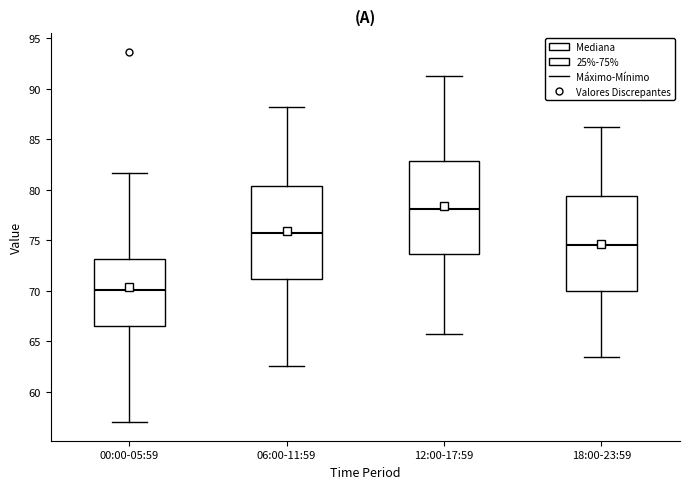

Reading left to right, read every box against the y-axis: the position of its median line, the range the box covers, and the ends of its whiskers. The values are not printed on the chart, so give them approximately, as read against the axis.

00:00-05:59: median 70.0, box 66.5 to 73.0, whiskers 57.0 to 81.5
06:00-11:59: median 75.5, box 71.0 to 80.5, whiskers 62.5 to 88.0
12:00-17:59: median 78.0, box 73.5 to 83.0, whiskers 65.5 to 91.0
18:00-23:59: median 74.5, box 70.0 to 79.5, whiskers 63.5 to 86.0